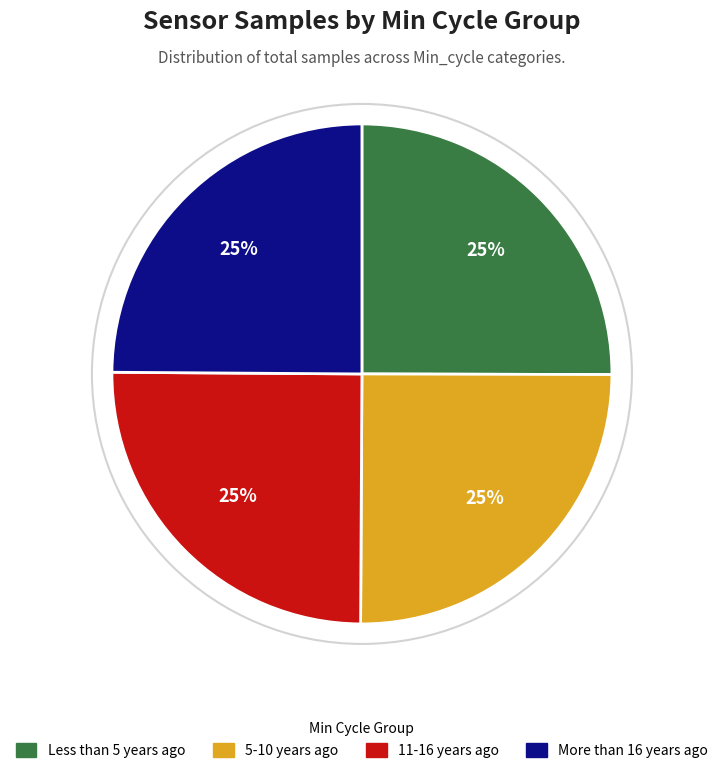

To the nearest percent, what portion does 5-10 years ago represent?

25%